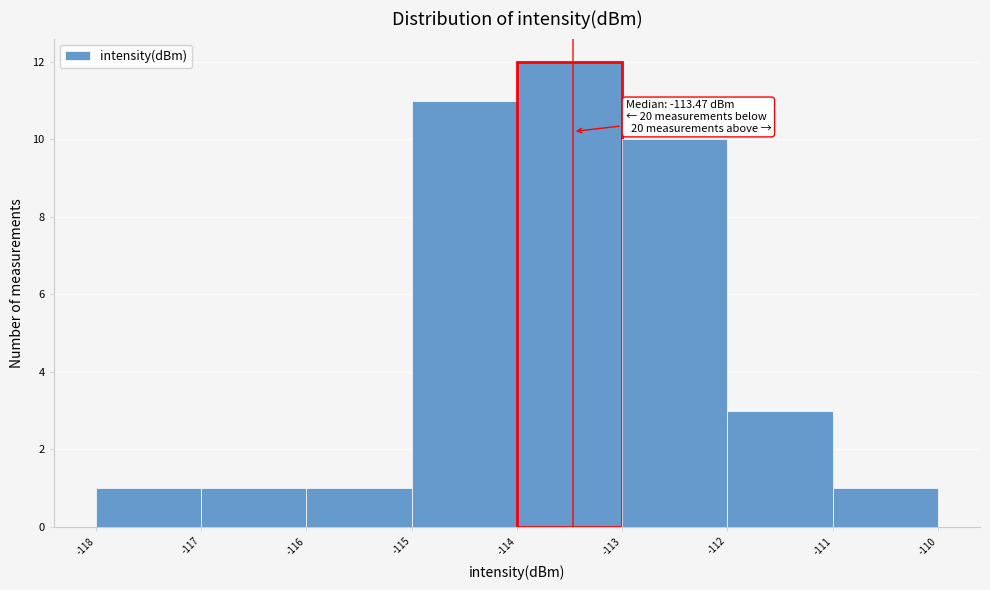

Over which range of the x-axis is the bar tallest?

-114 to -113